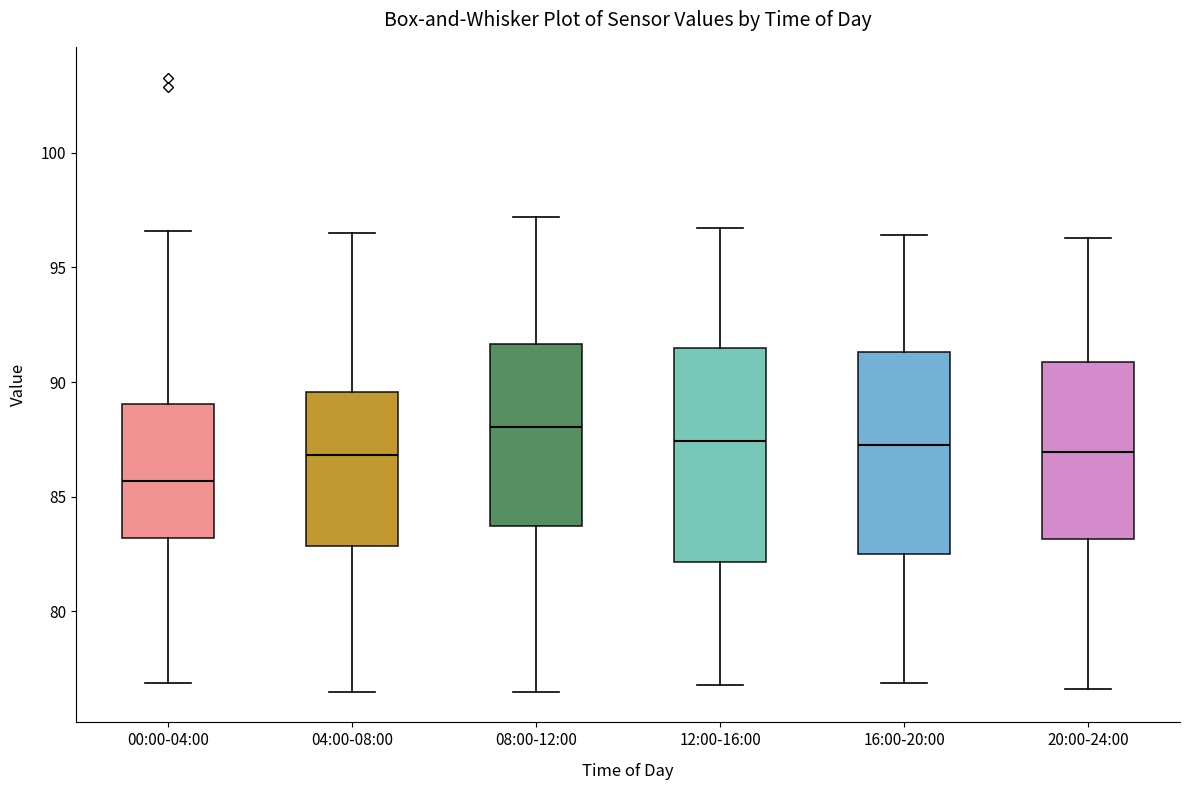

Which box has the highest median line?

08:00-12:00